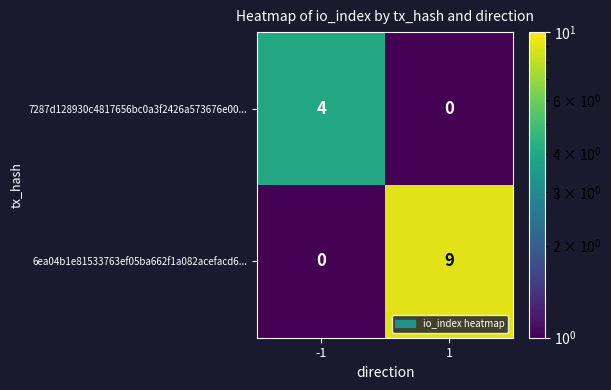

Reading right to left, list all the values displayed in this chart.

7287d128930c4817656bc0a3f2426a573676e00...: 0	4
6ea04b1e81533763ef05ba662f1a082acefacd6...: 9	0